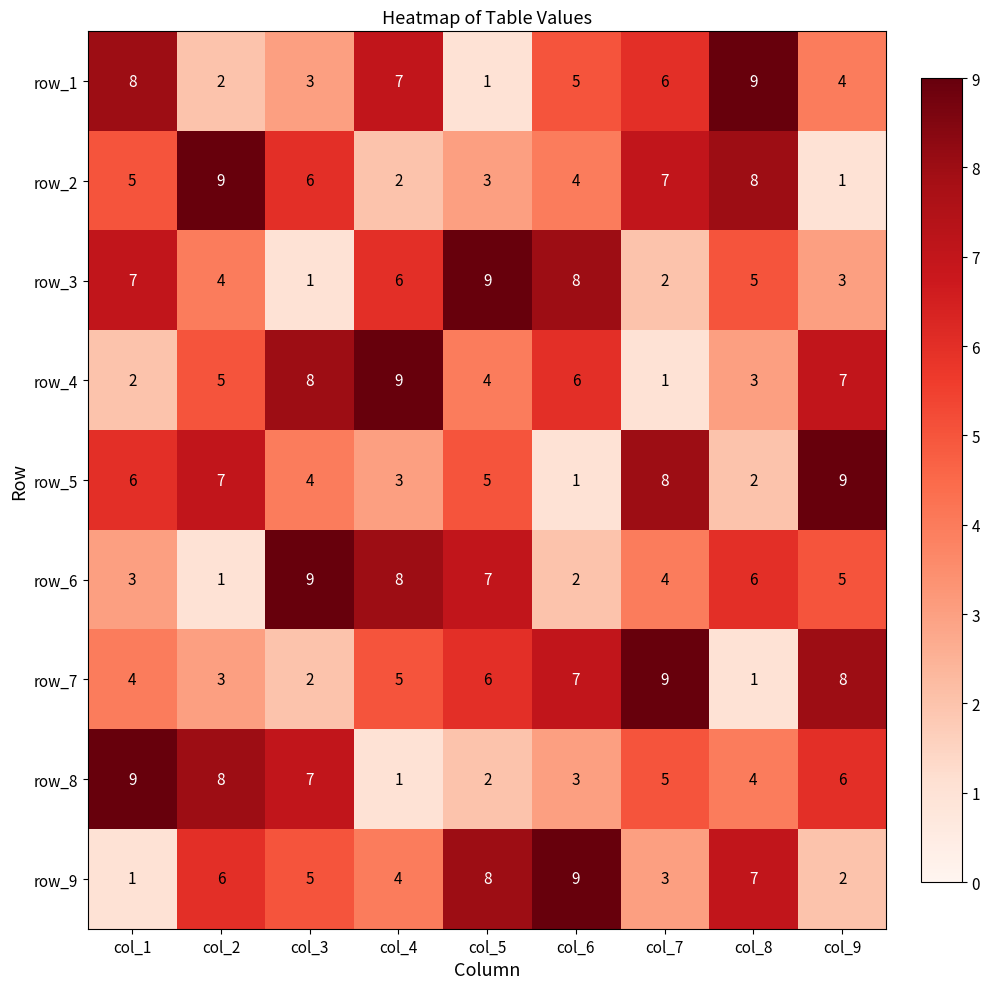

What is the sum of all row_3 values?

45